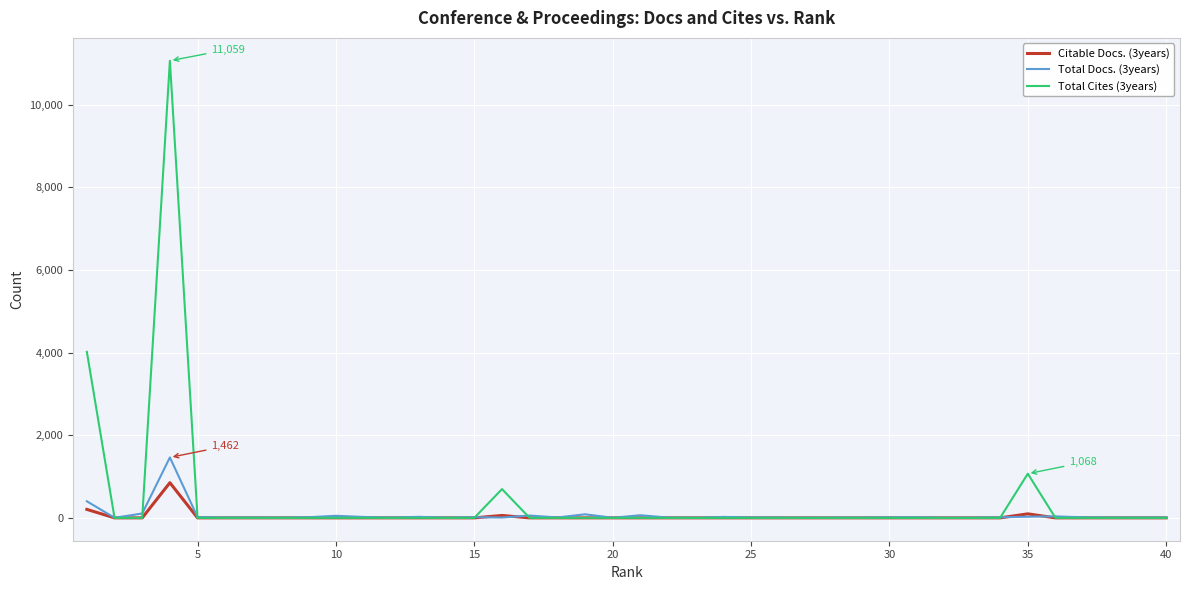

Which series has the largest range (max minus min)?

Total Cites (3years)